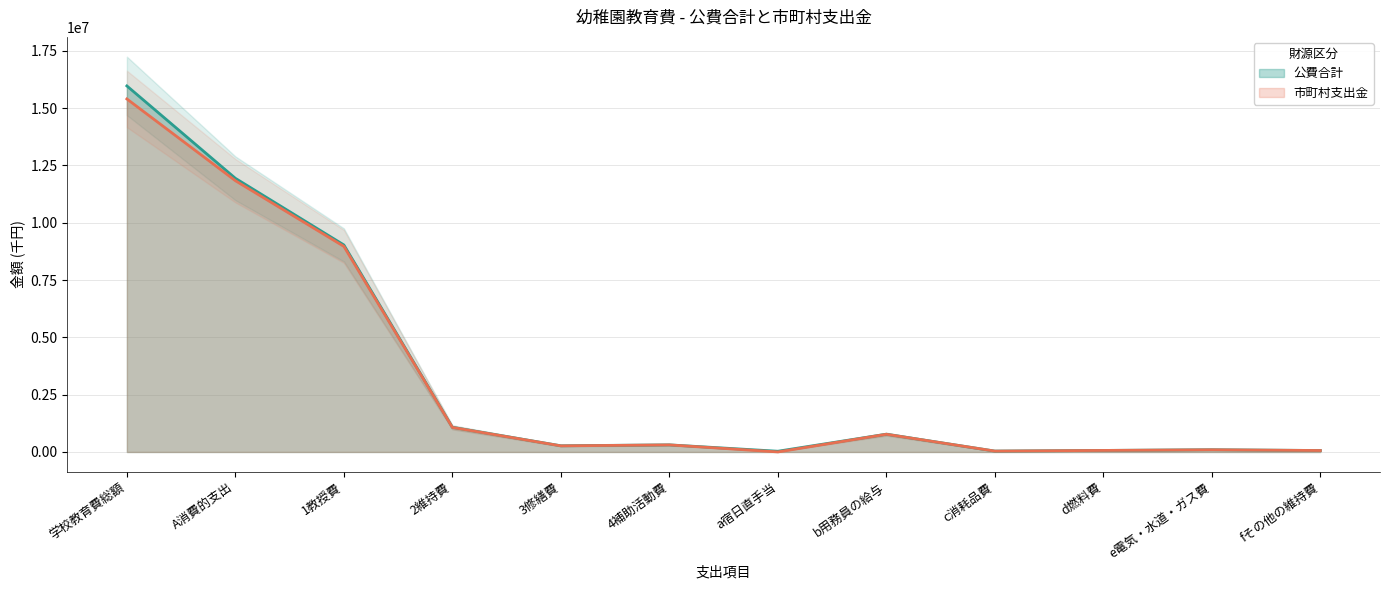

Count the number of categories in the chart.

12